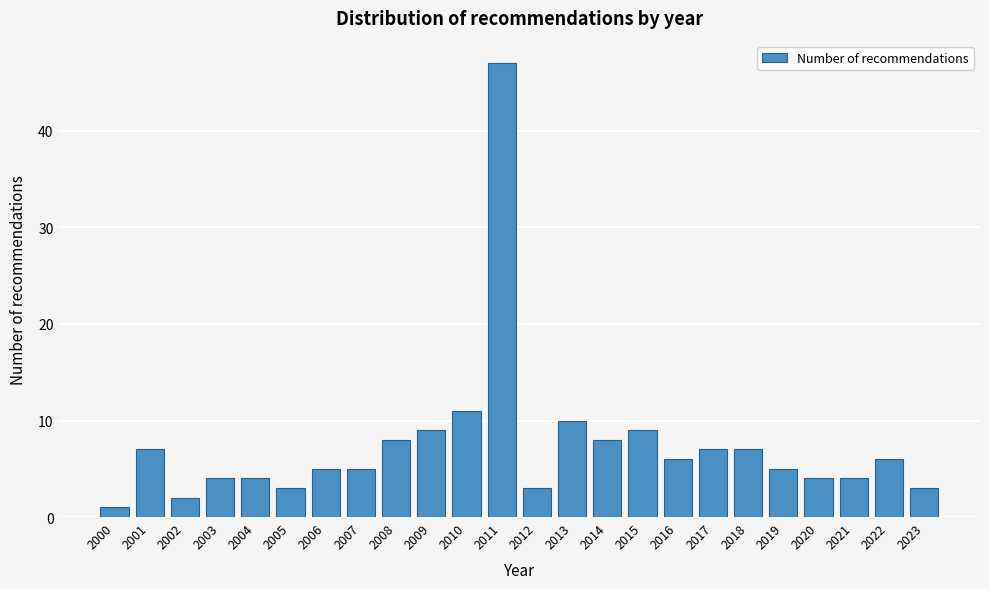

Reading left to right, what are all the values shown in this chart?

2000=1	2001=7	2002=2	2003=4	2004=4	2005=3	2006=5	2007=5	2008=8	2009=9	2010=11	2011=47	2012=3	2013=10	2014=8	2015=9	2016=6	2017=7	2018=7	2019=5	2020=4	2021=4	2022=6	2023=3